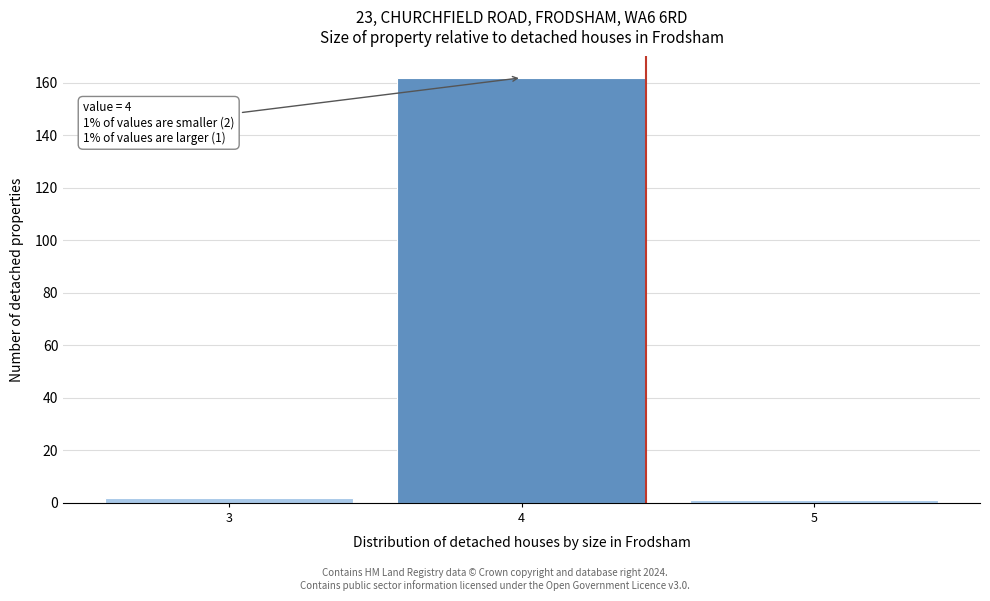

Reading right to left, extract all data points from this chart.

5=1	4=162	3=2